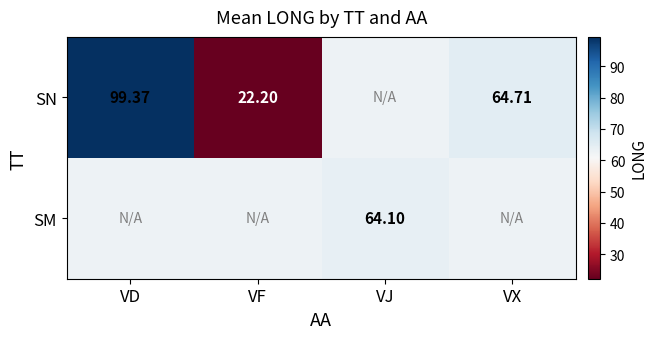

Is it true that SM equals 64.1 at VJ?

True